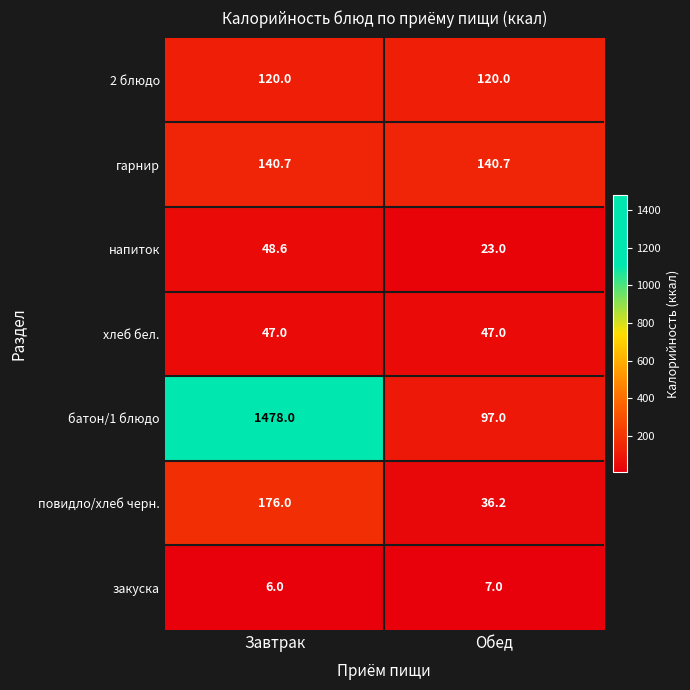

Which category has the lowest value across all series?

Завтрак